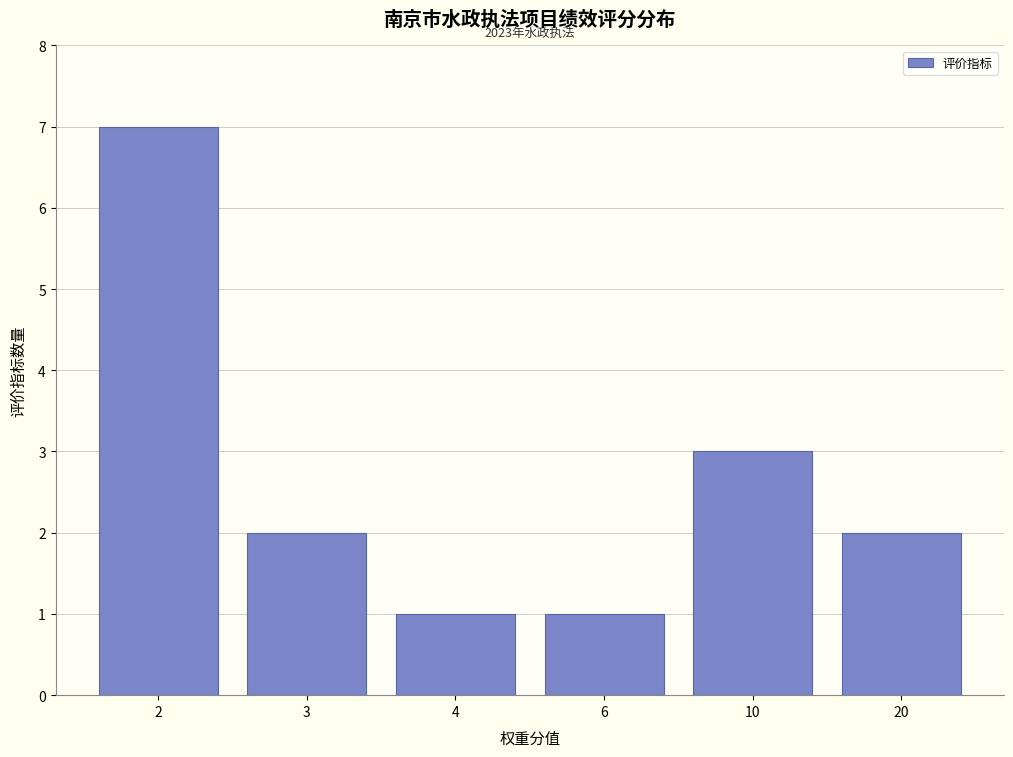

Reading left to right, extract all data points from this chart.

2=7	3=2	4=1	6=1	10=3	20=2